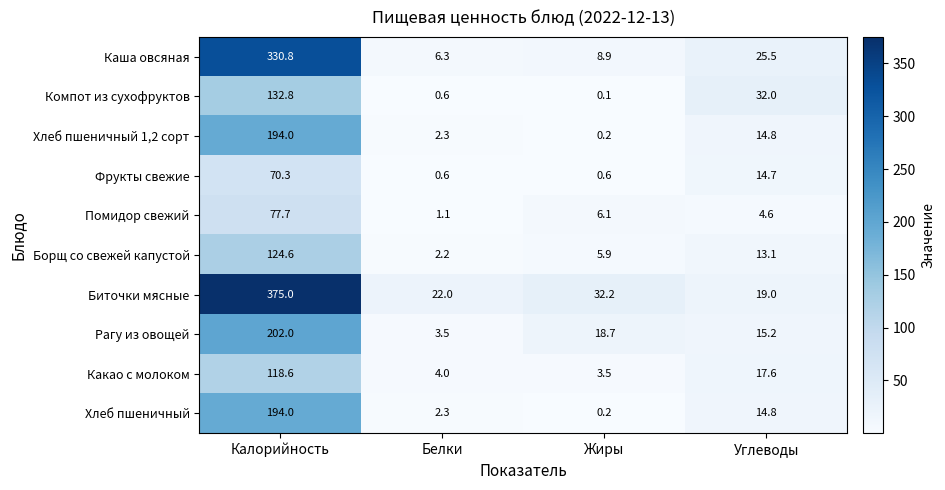

Count the number of categories in the chart.

4